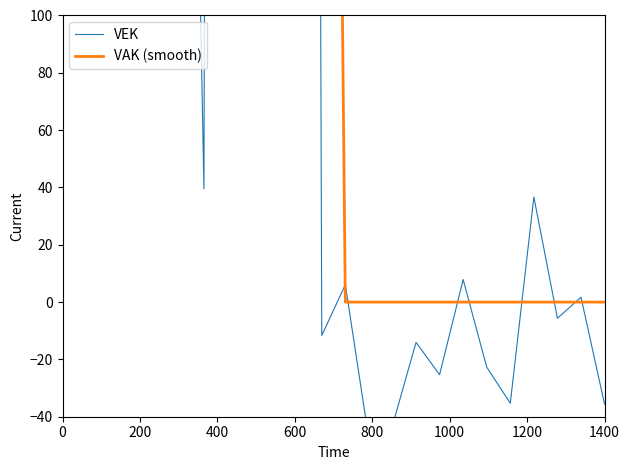

How many categories are shown in the chart?

24